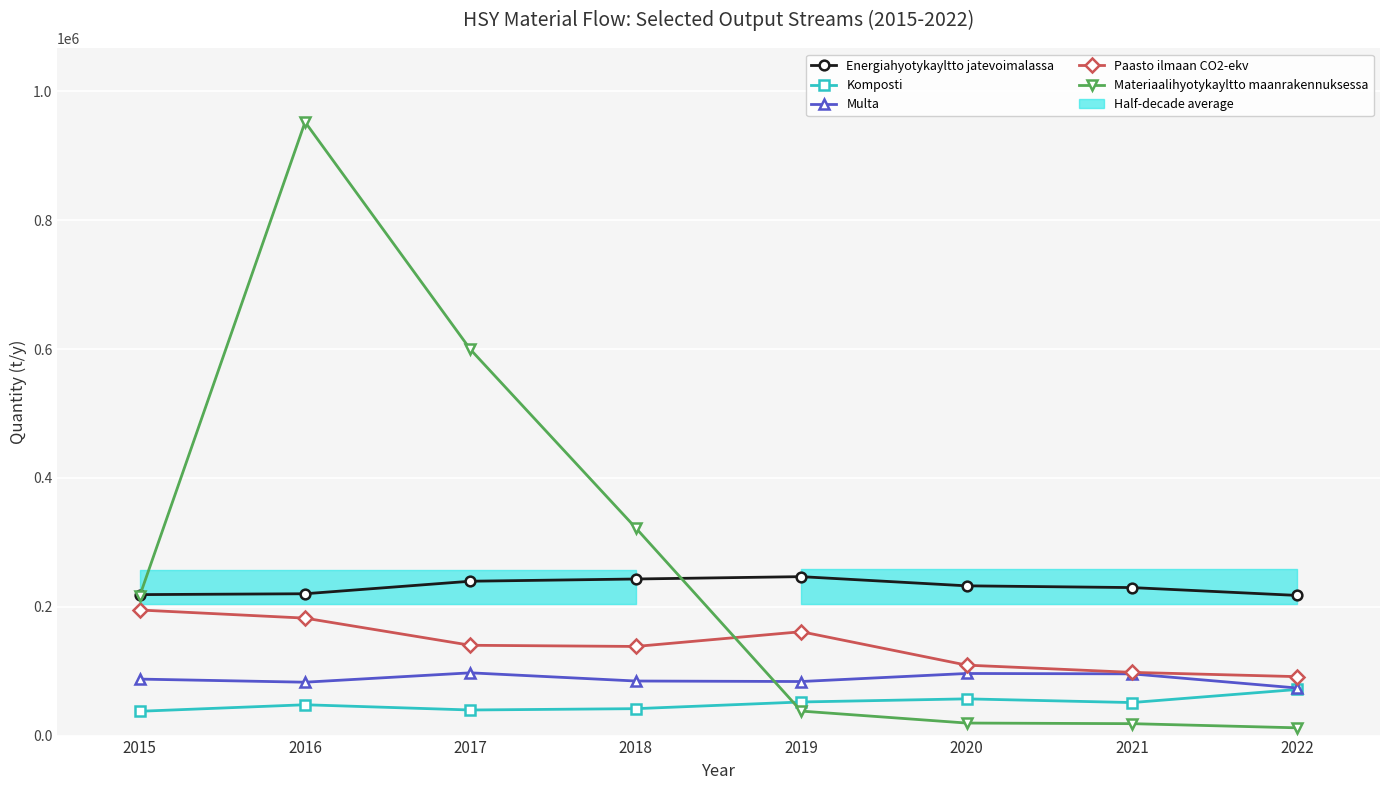

Which category has the highest value in the Paasto ilmaan CO2-ekv series?

2015